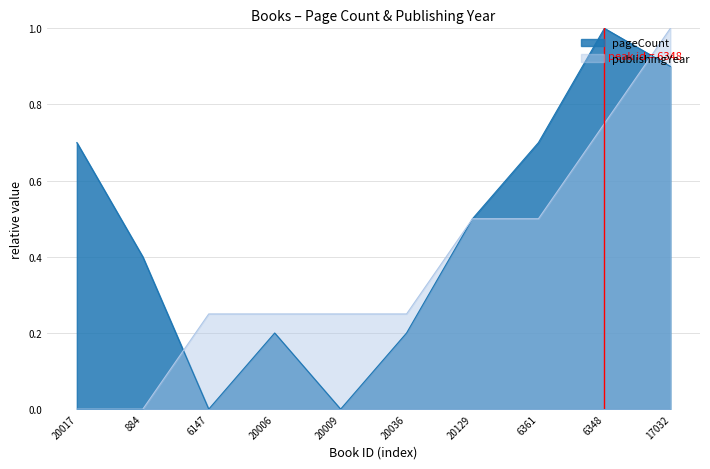

Which label corresponds to the largest value in the chart?

6348